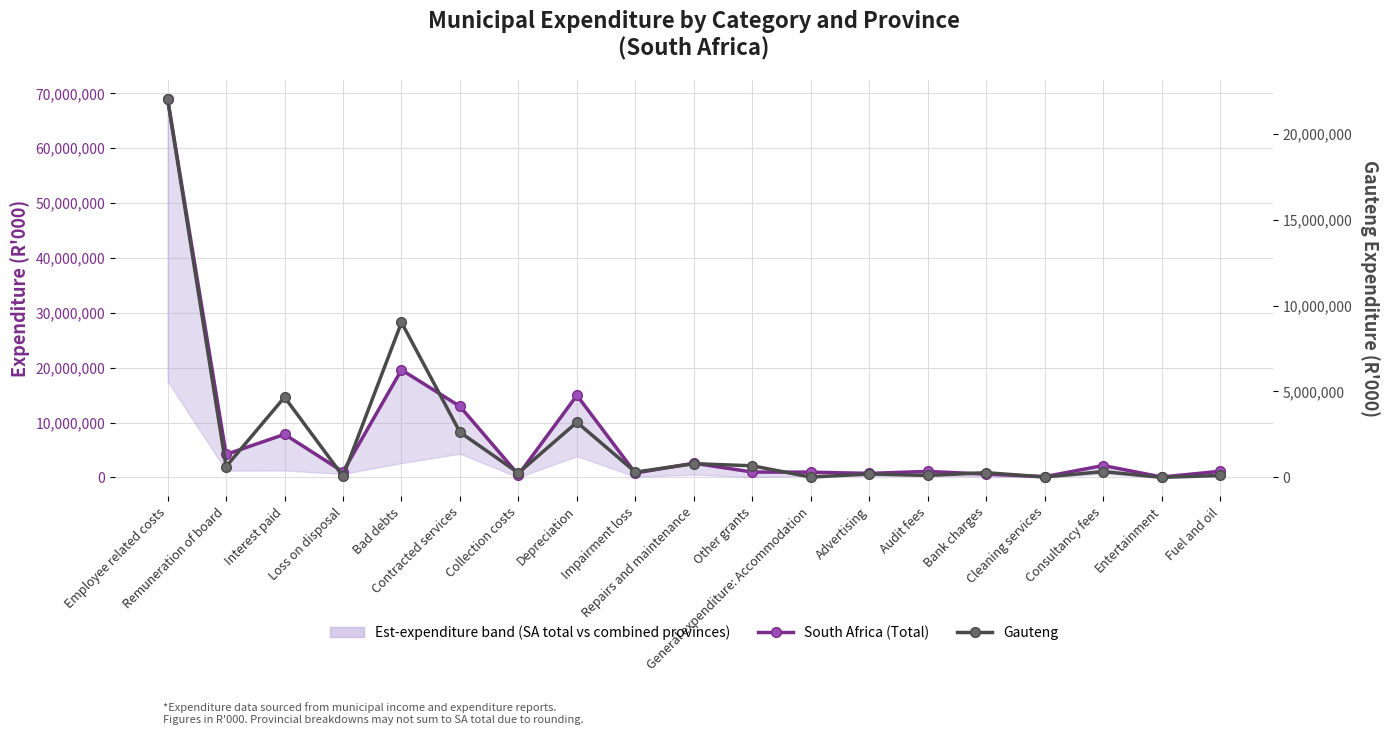

Reading left to right, list all the values displayed in this chart.

South Africa (Total): Employee related costs=68956807	Remuneration of board=4190574	Interest paid=7856017	Loss on disposal=1035367	Bad debts=19600614	Contracted services=12939556	Collection costs=496004	Depreciation=14955419	Impairment loss=804805	Repairs and maintenance=2592746	Other grants=981341	General expenditure: Accommodation=959073	Advertising=736090	Audit fees=1094806	Bank charges=605180	Cleaning services=136252	Consultancy fees=2170086	Entertainment=71317	Fuel and oil=1118246
Gauteng: Employee related costs=22019458	Remuneration of board=628167	Interest paid=4666370	Loss on disposal=63248	Bad debts=9019387	Contracted services=2625814	Collection costs=254225	Depreciation=3208405	Impairment loss=304511	Repairs and maintenance=797988	Other grants=671734	General expenditure: Accommodation=15716	Advertising=197133	Audit fees=112167	Bank charges=272276	Cleaning services=20138	Consultancy fees=335919	Entertainment=69	Fuel and oil=109044